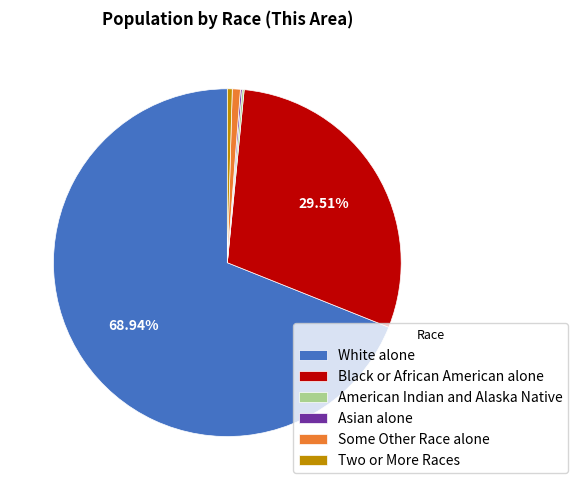

Which category accounts for the majority?

White alone